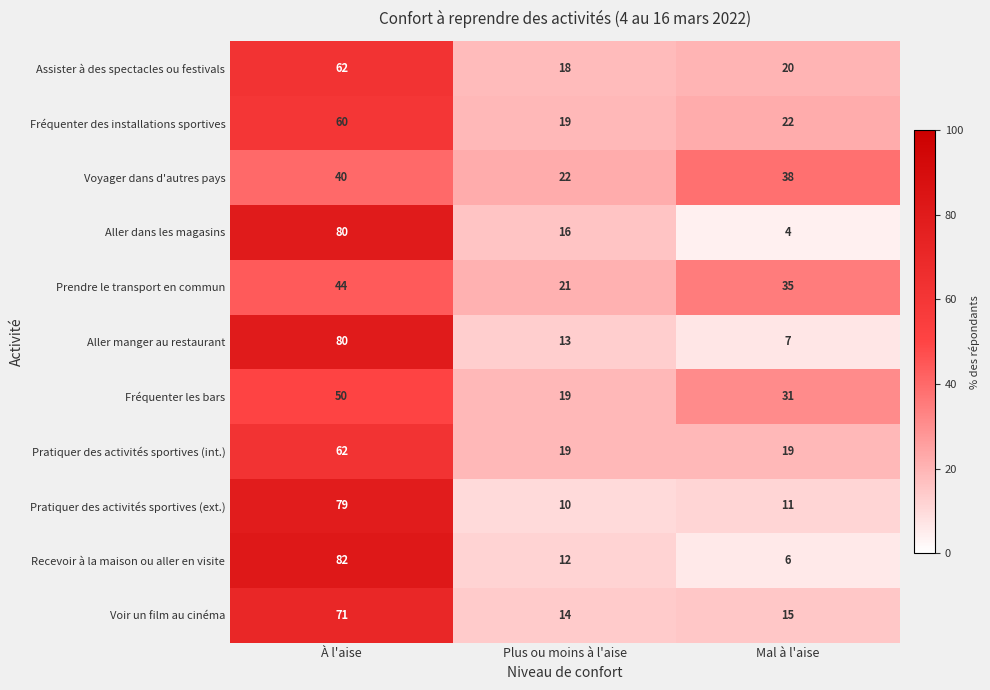

Which category has the lowest value in the Aller manger au restaurant series?

Mal à l'aise